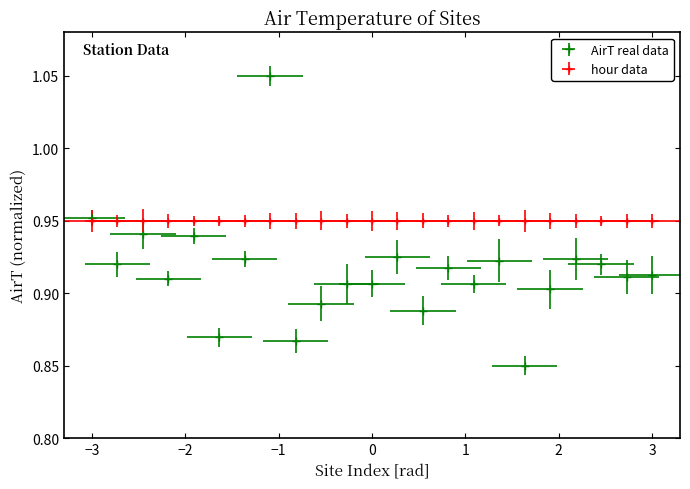

How many values are between 0 and 1?

22